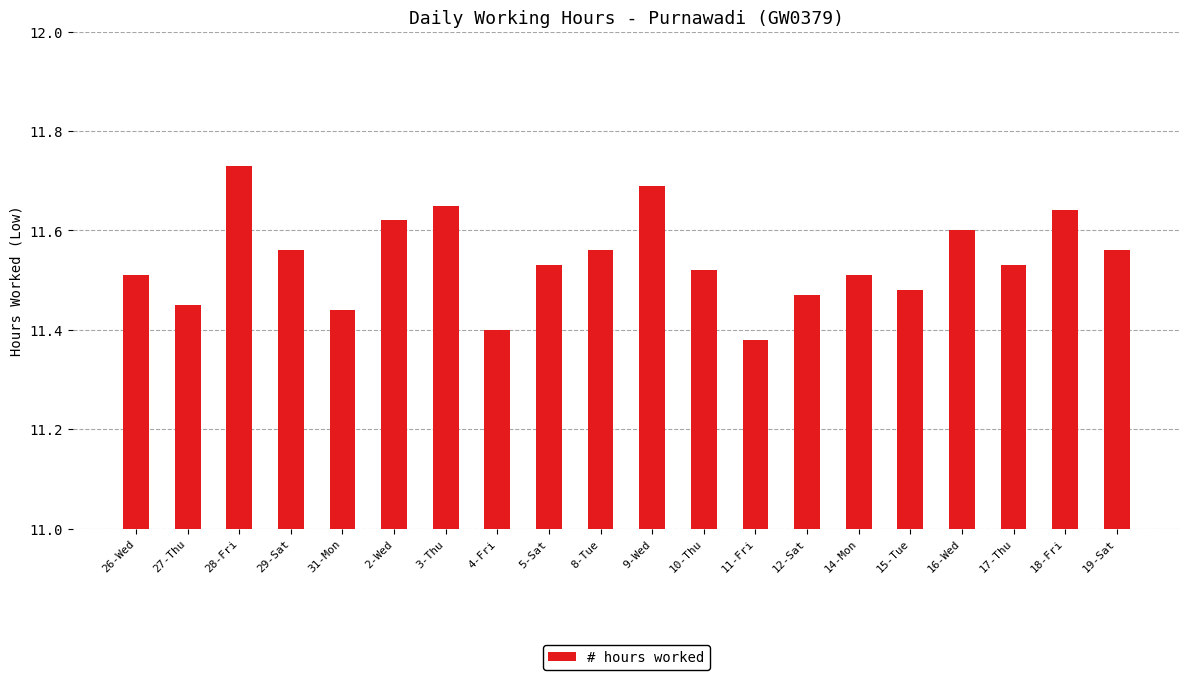

Count the values in the range 11 to 12.

20